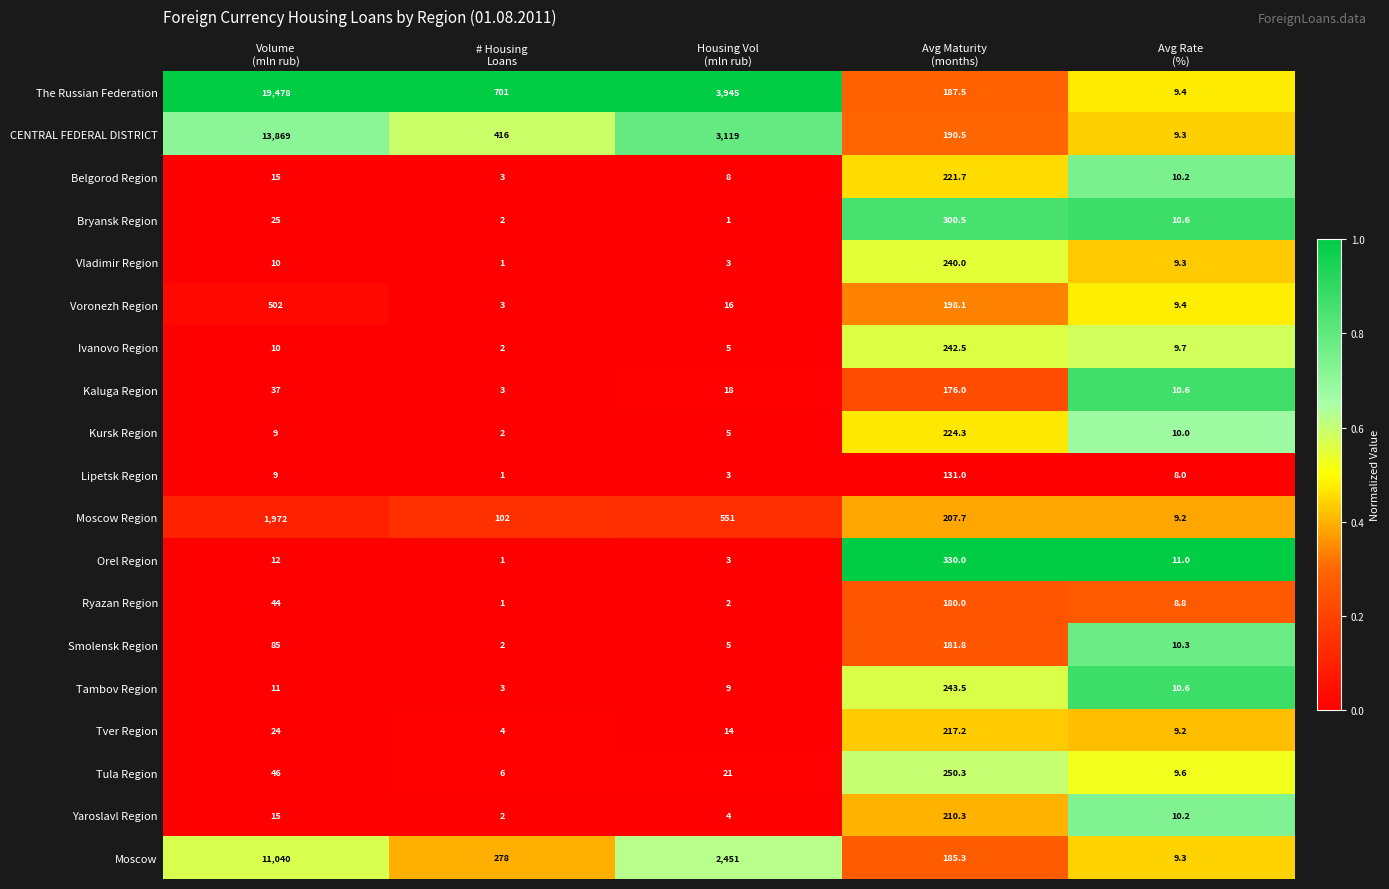

What is the smallest value displayed?

1.0